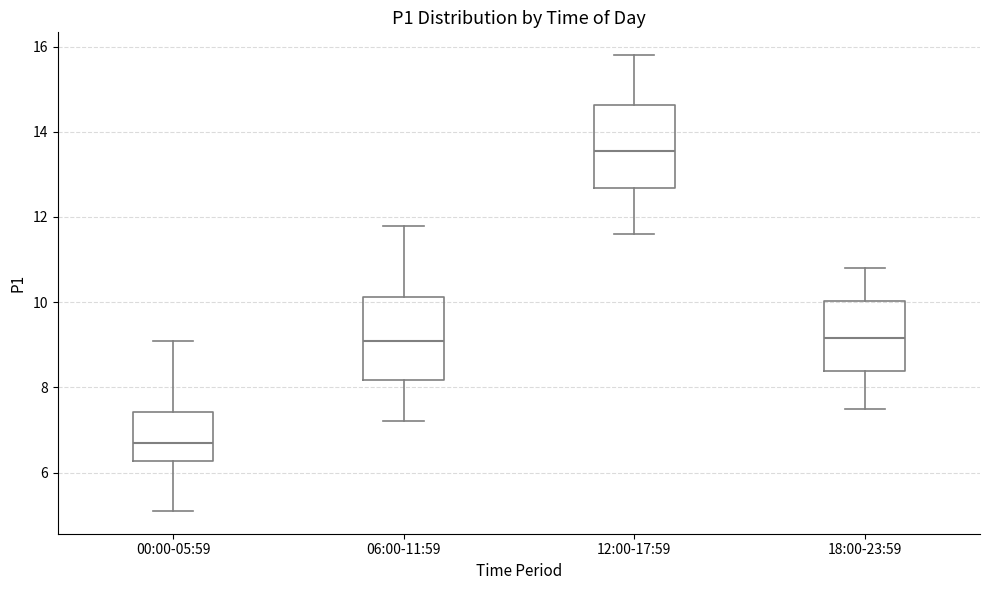

Which box has the lowest median line?

00:00-05:59